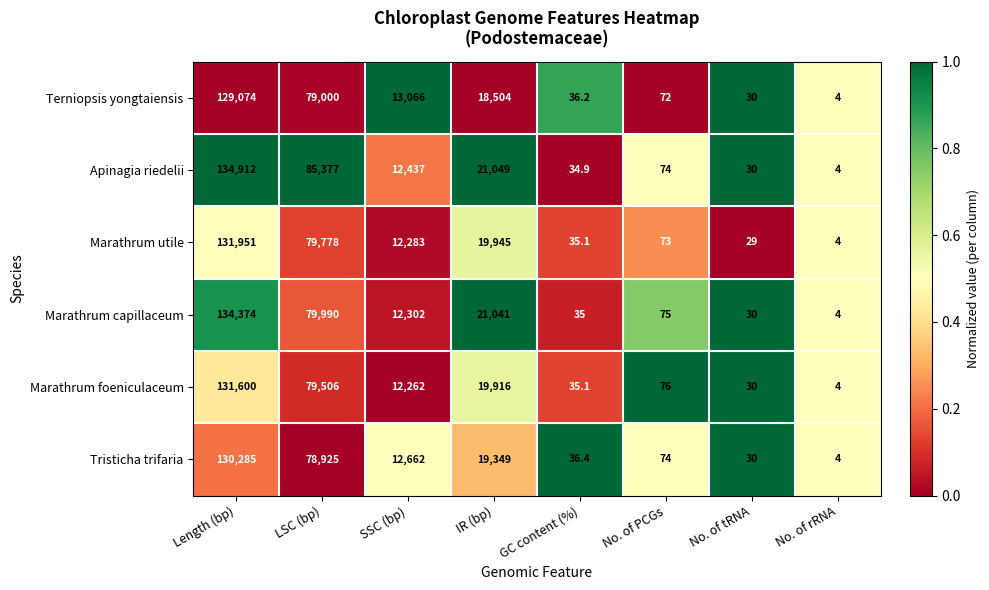

How many categories are shown in the chart?

8